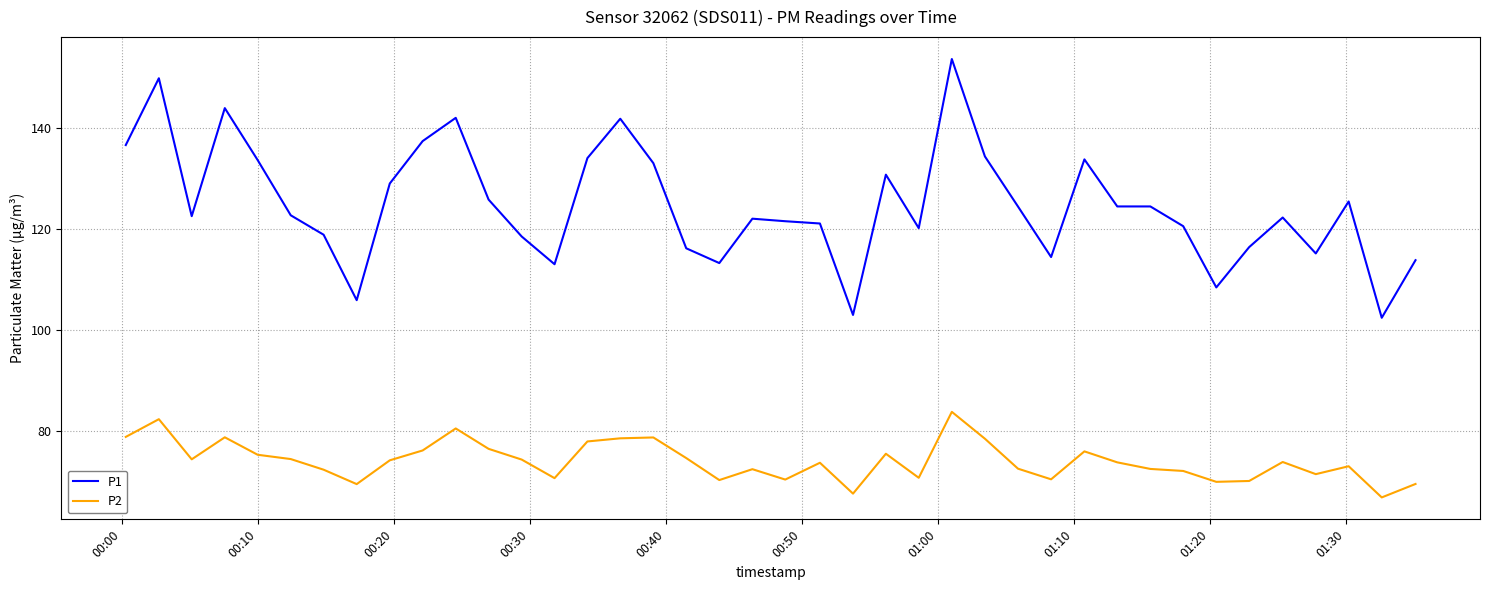

What is the average value of the P1 series?

124.8